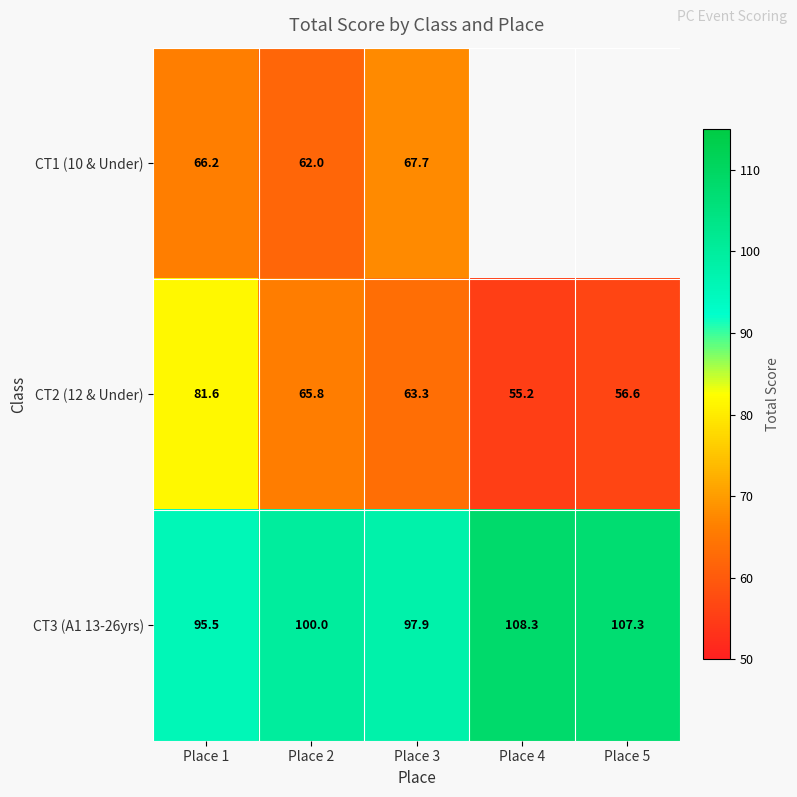

The value of CT3 (A1 13-26yrs) at Place 3 is 44.5. True or false?

False